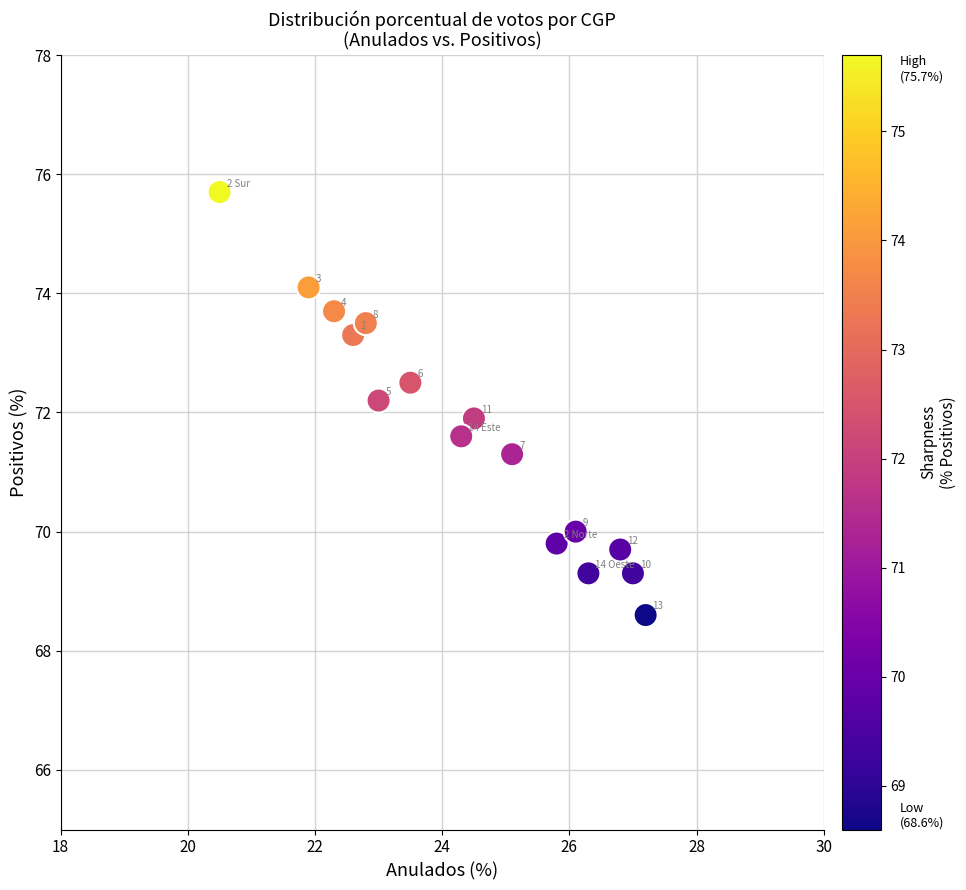

What is the range of X values (max minus min)?

6.7